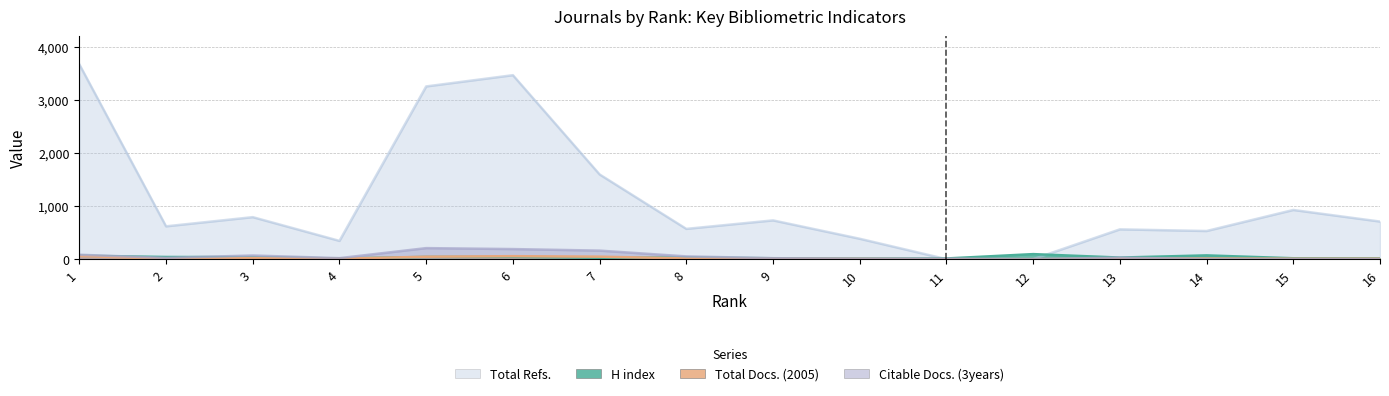

Where do Total Docs. (2005) and H index first cross each other?

4 and 5